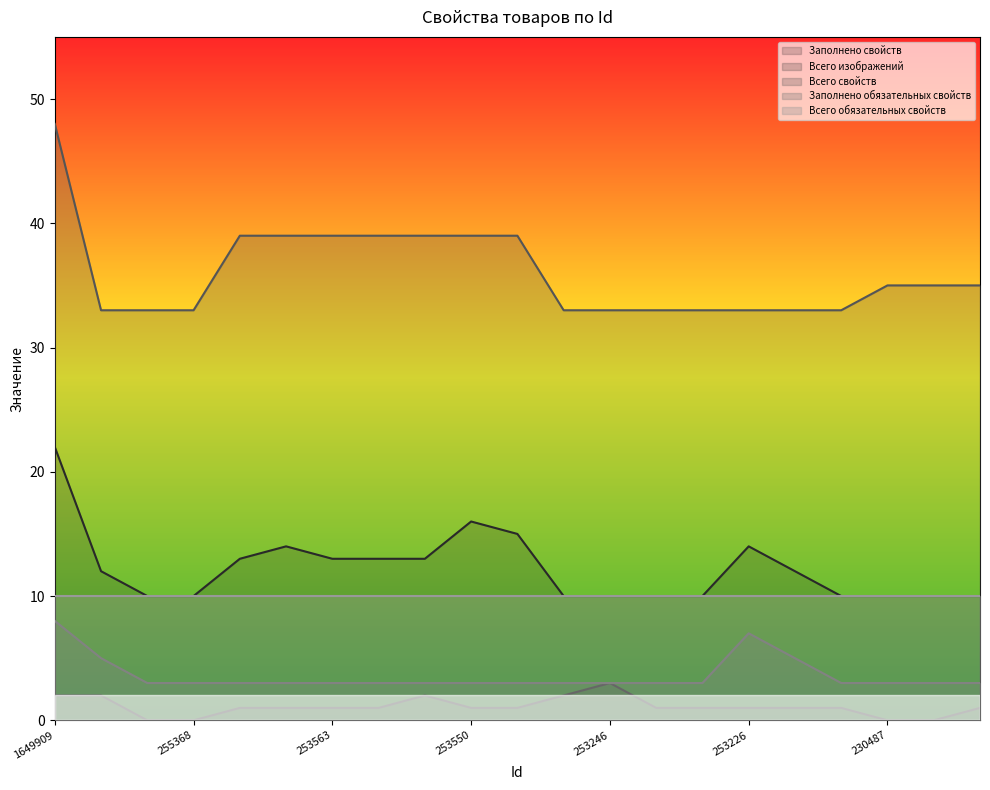

What is the greatest value displayed?

48